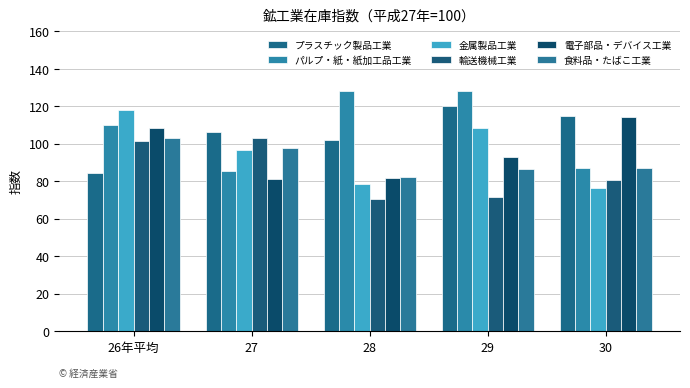

Which series has the largest range (max minus min)?

パルプ・紙・紙加工品工業